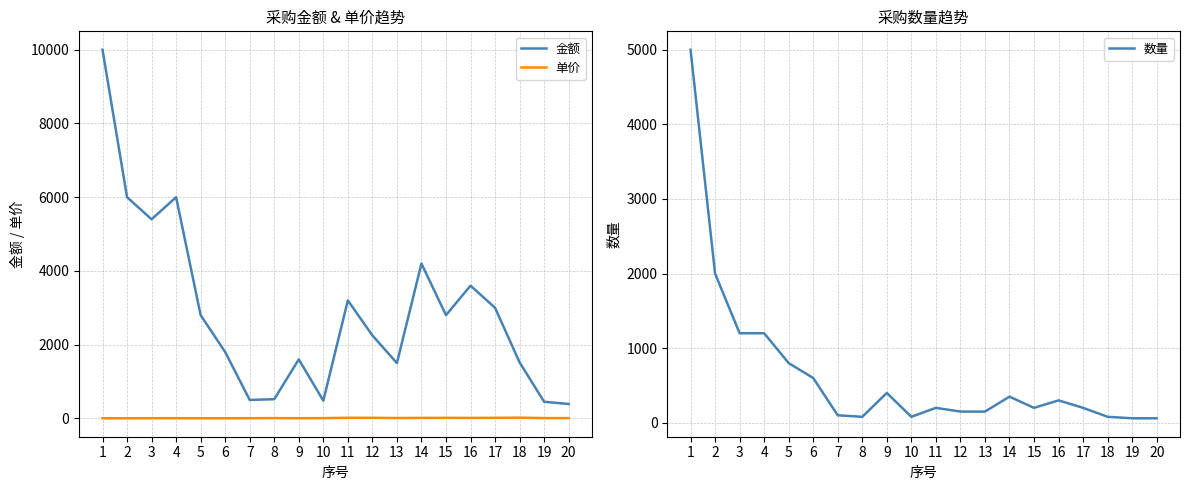

True or false: 金额 and 单价 cross at least once.

False